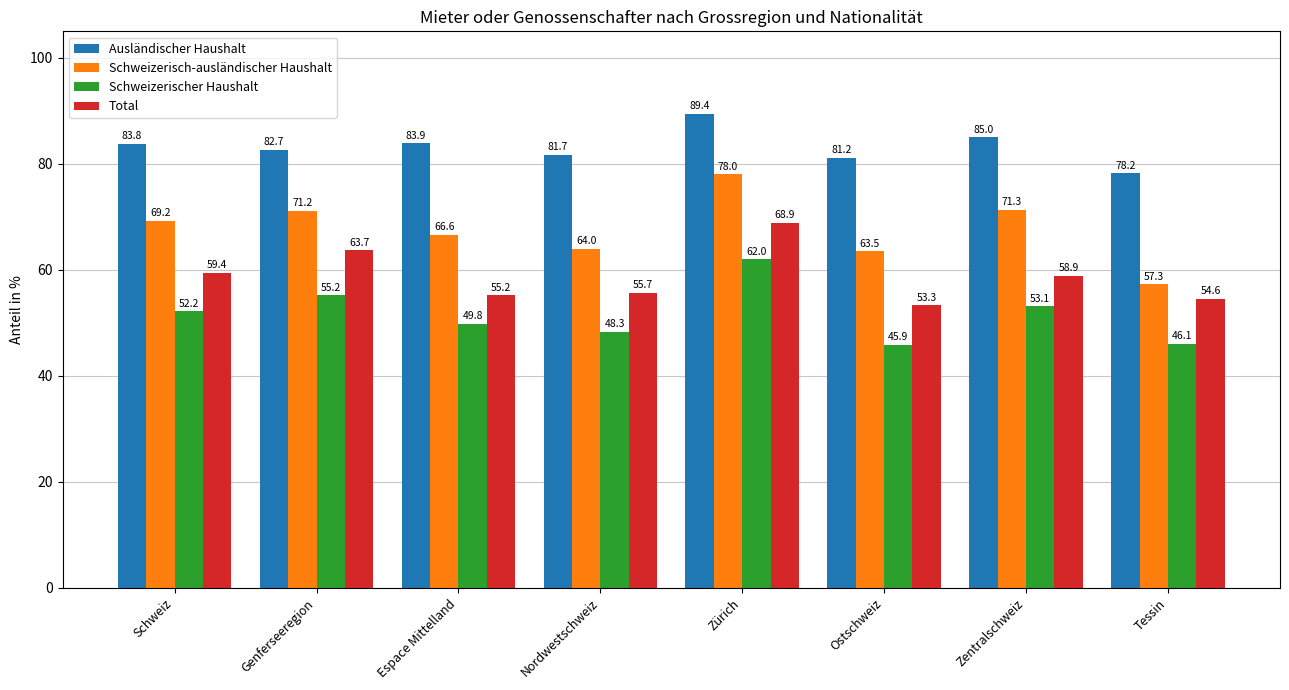

What is the minimum value for Total?

53.3